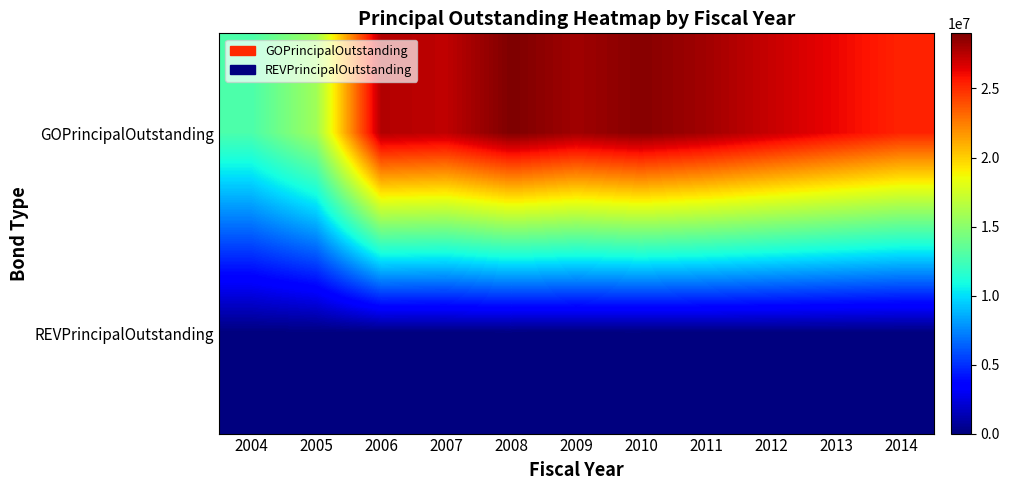

At which category is the sum across all series the highest?

2008